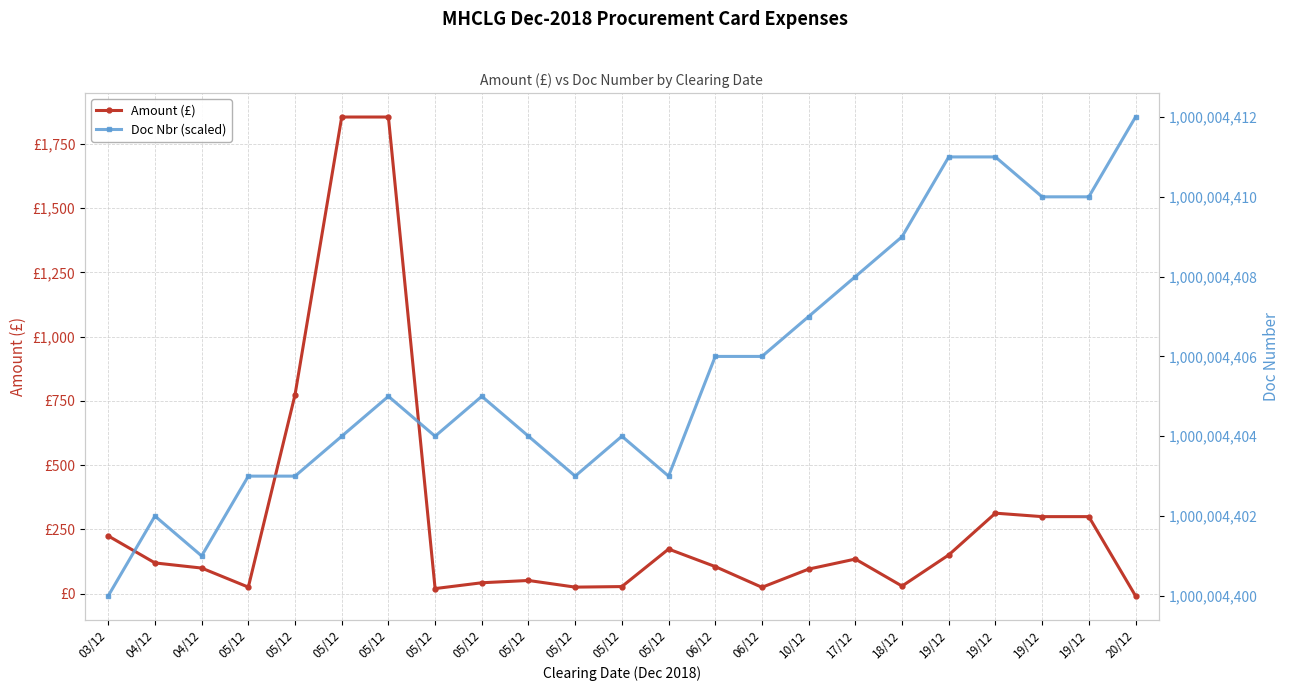

What are all the series names shown in the legend?

Amount (£), Doc Nbr (scaled)